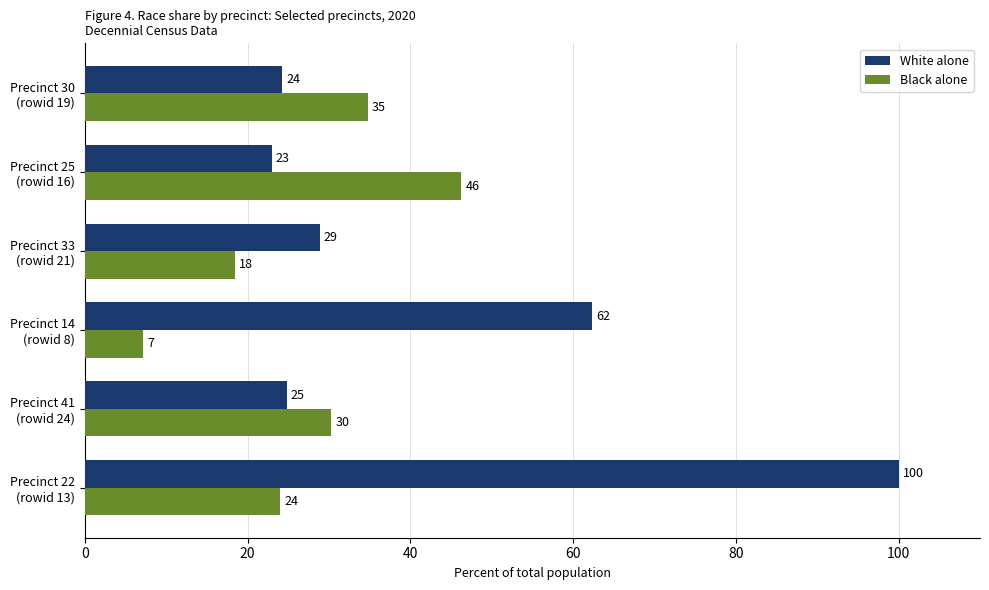

What are all the series names shown in the legend?

White alone, Black alone